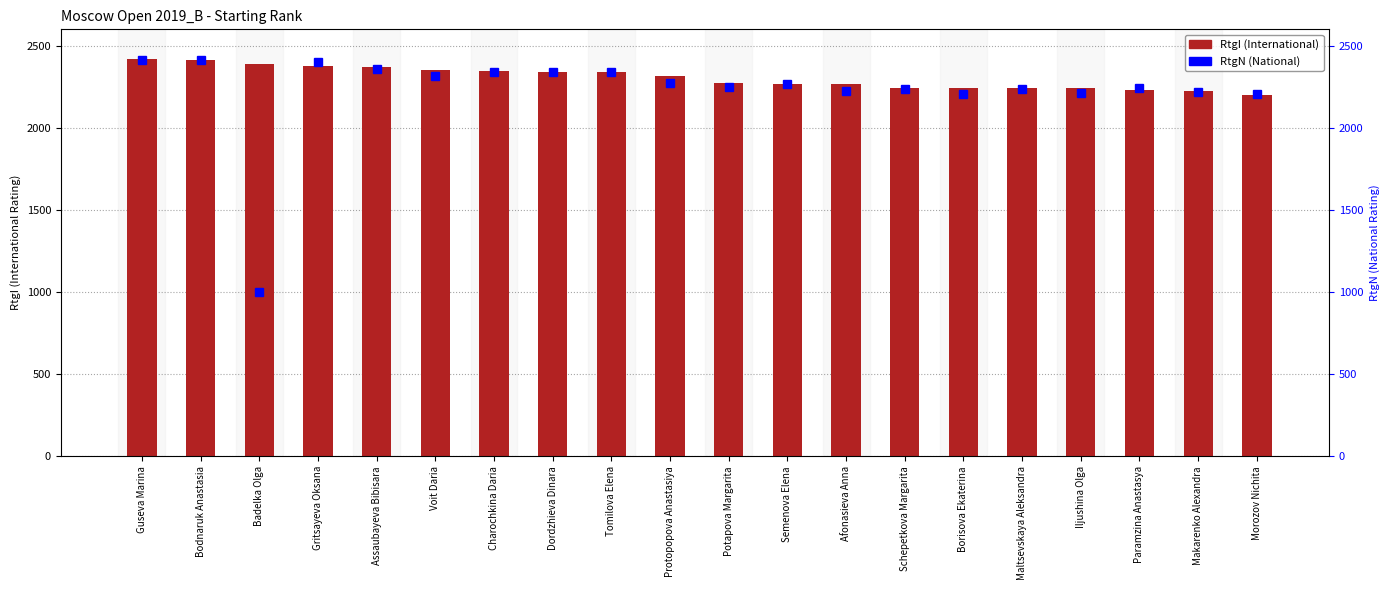

What is the difference between the highest and lowest values at Bodnaruk Anastasia?

1